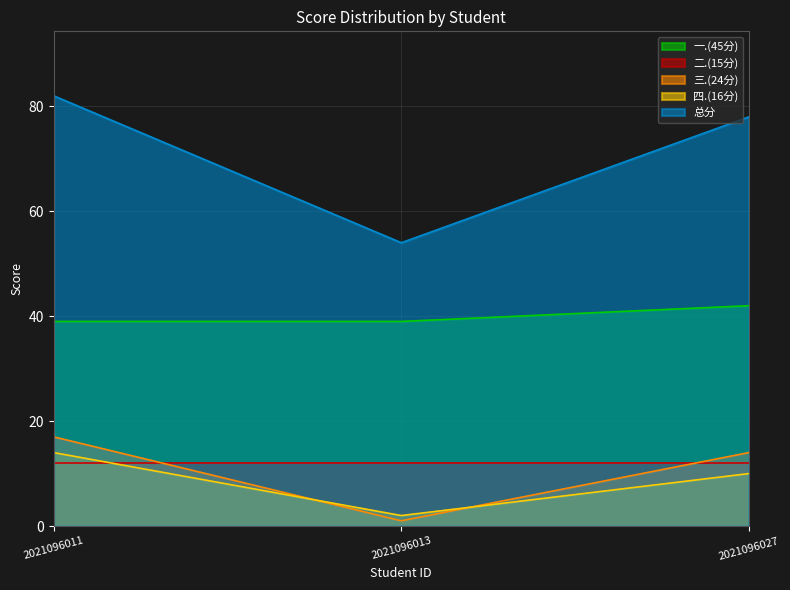

What is the sum of the 一.(45分) values at 2021096011 and 2021096027?

81